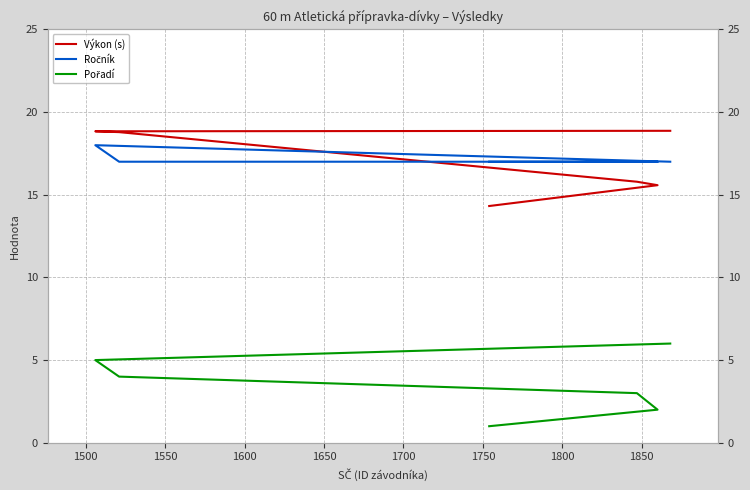

What is the value of the Ročník point at the 2nd from the left?

17.0